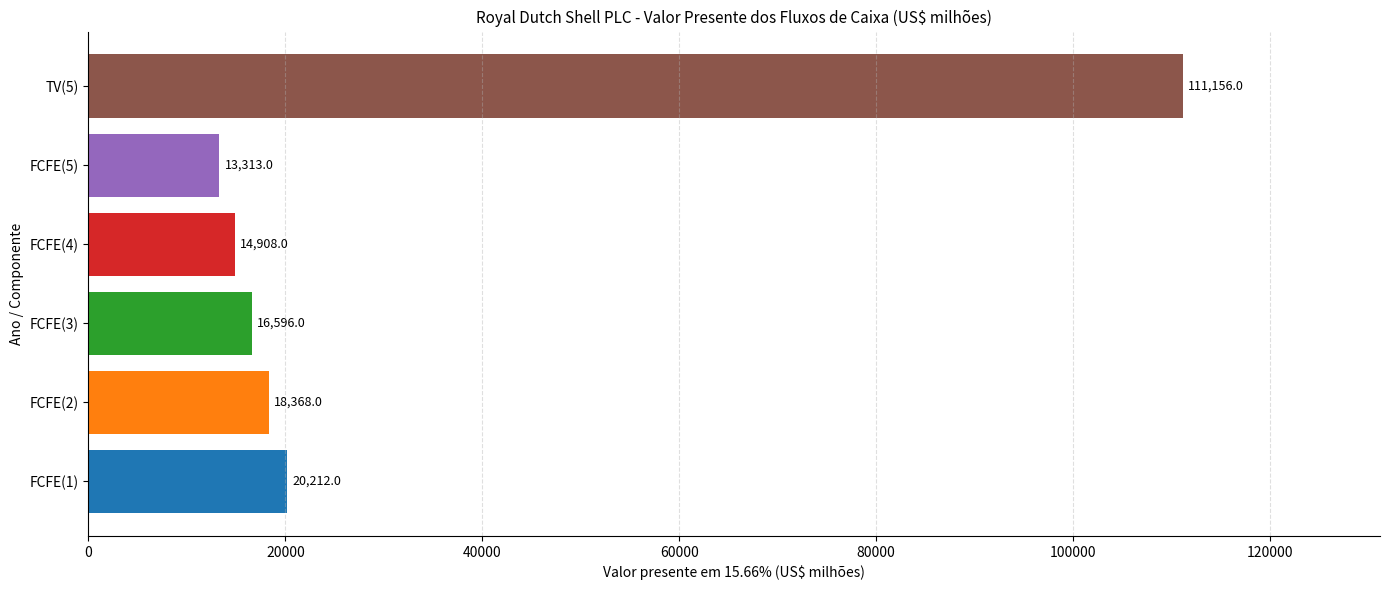

What is the greatest value displayed?

111156